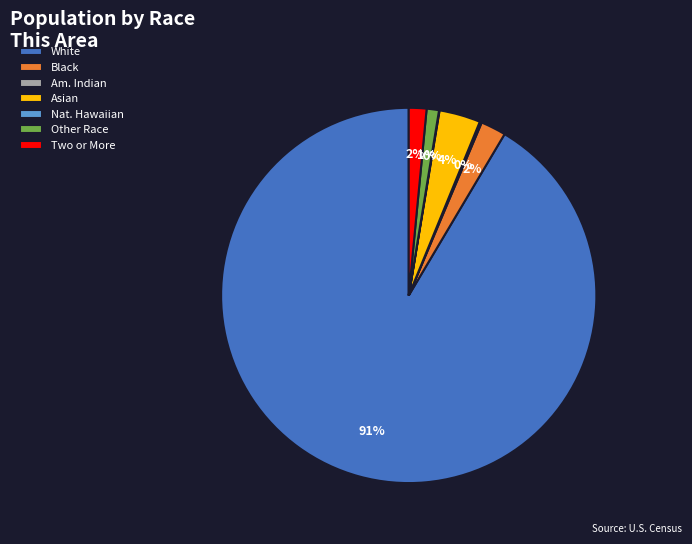

Between Other Race and Black, which is larger?

Black